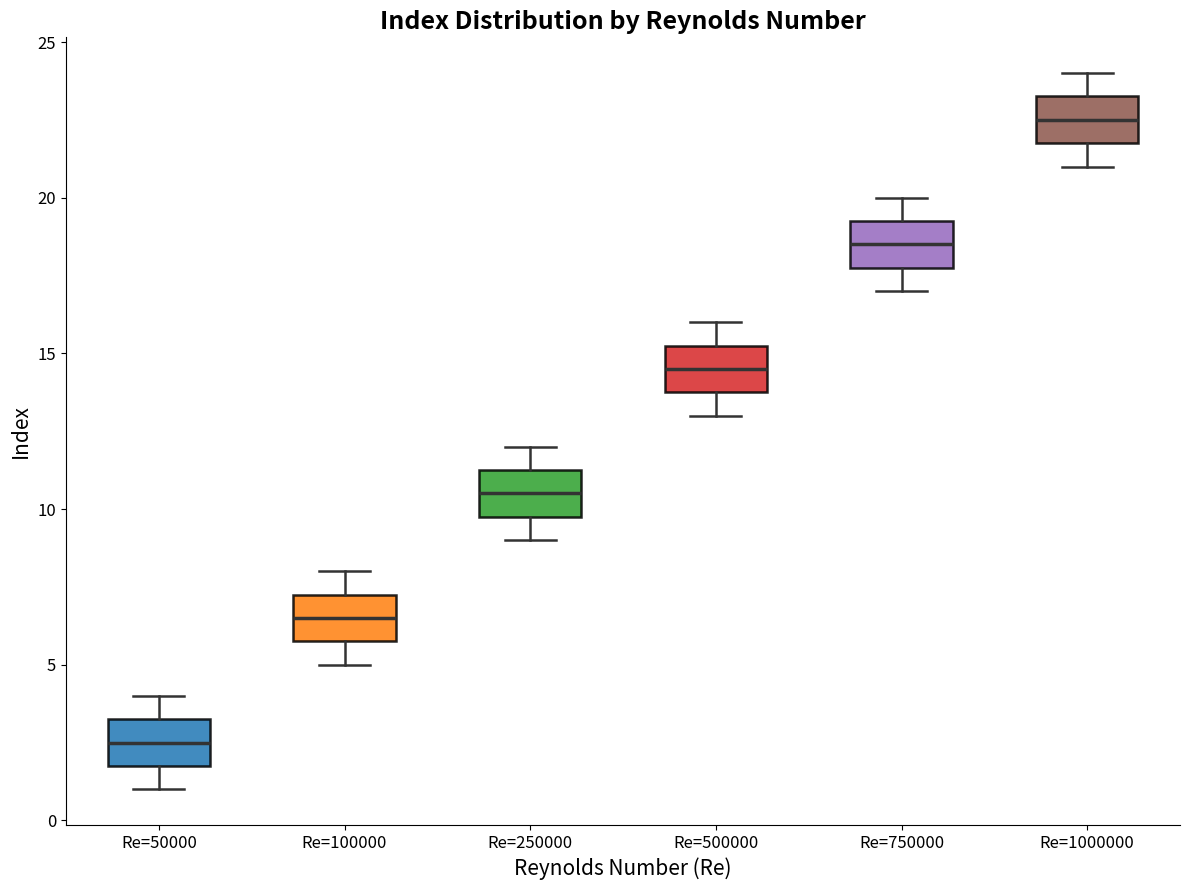

Reading left to right, read every box against the y-axis: the position of its median line, the range the box covers, and the ends of its whiskers. The values are not printed on the chart, so give them approximately, as read against the axis.

Re=50000: median 2.5, box 2.0 to 3.5, whiskers 1.0 to 4.0
Re=100000: median 6.5, box 6.0 to 7.5, whiskers 5.0 to 8.0
Re=250000: median 10.5, box 10.0 to 11.5, whiskers 9.0 to 12.0
Re=500000: median 14.5, box 14.0 to 15.5, whiskers 13.0 to 16.0
Re=750000: median 18.5, box 18.0 to 19.5, whiskers 17.0 to 20.0
Re=1000000: median 22.5, box 22.0 to 23.5, whiskers 21.0 to 24.0